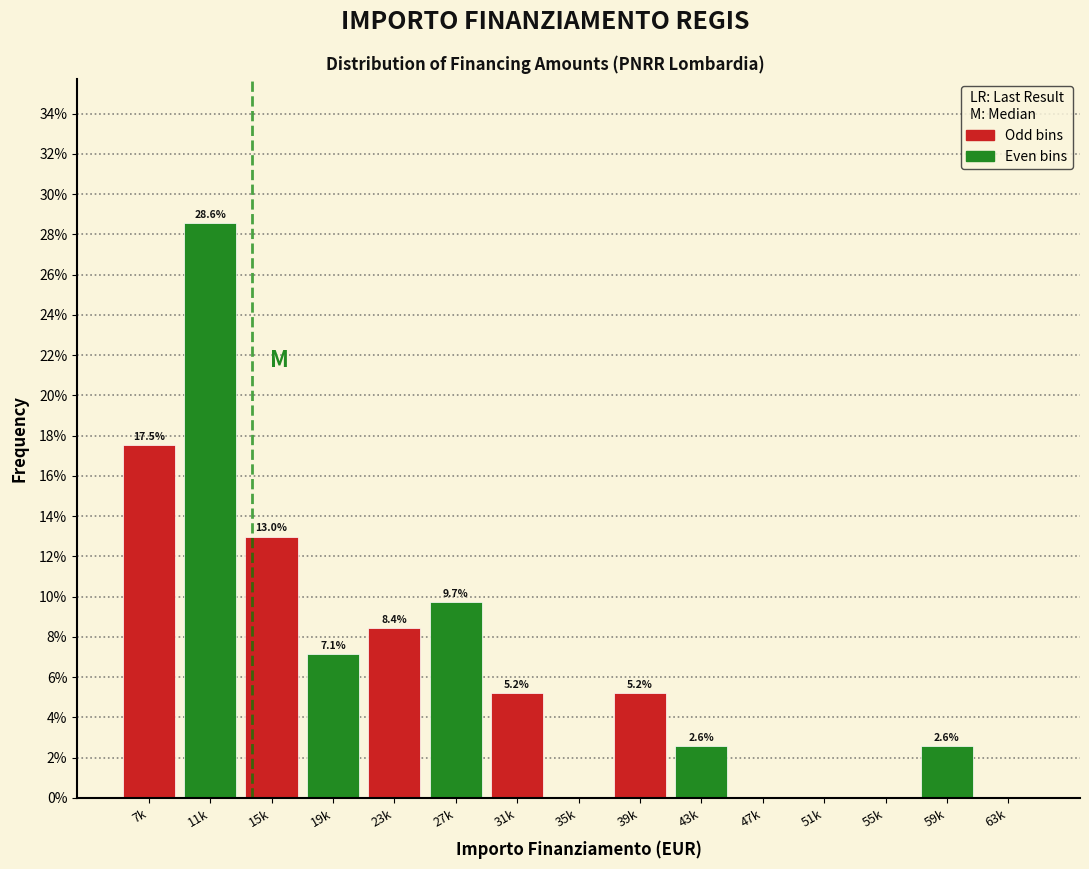

Reading left to right, transcribe all the data shown in this chart.

7k=17.5	11k=28.6	15k=13.0	19k=7.1	23k=8.4	27k=9.7	31k=5.2	35k=0.0	39k=5.2	43k=2.6	47k=0.0	51k=0.0	55k=0.0	59k=2.6	63k=0.0